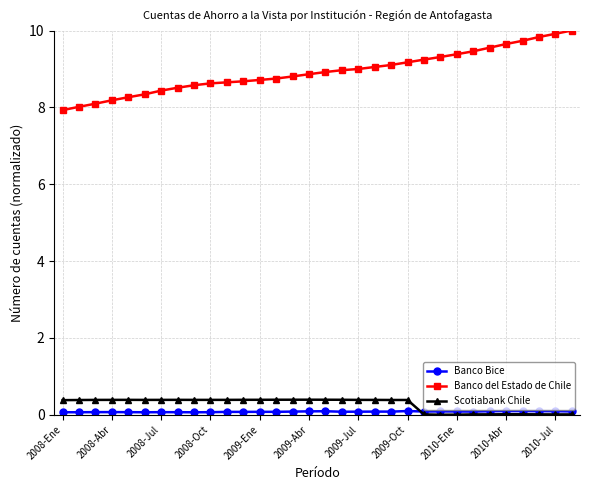

True or false: Banco del Estado de Chile and Scotiabank Chile cross at least once.

False